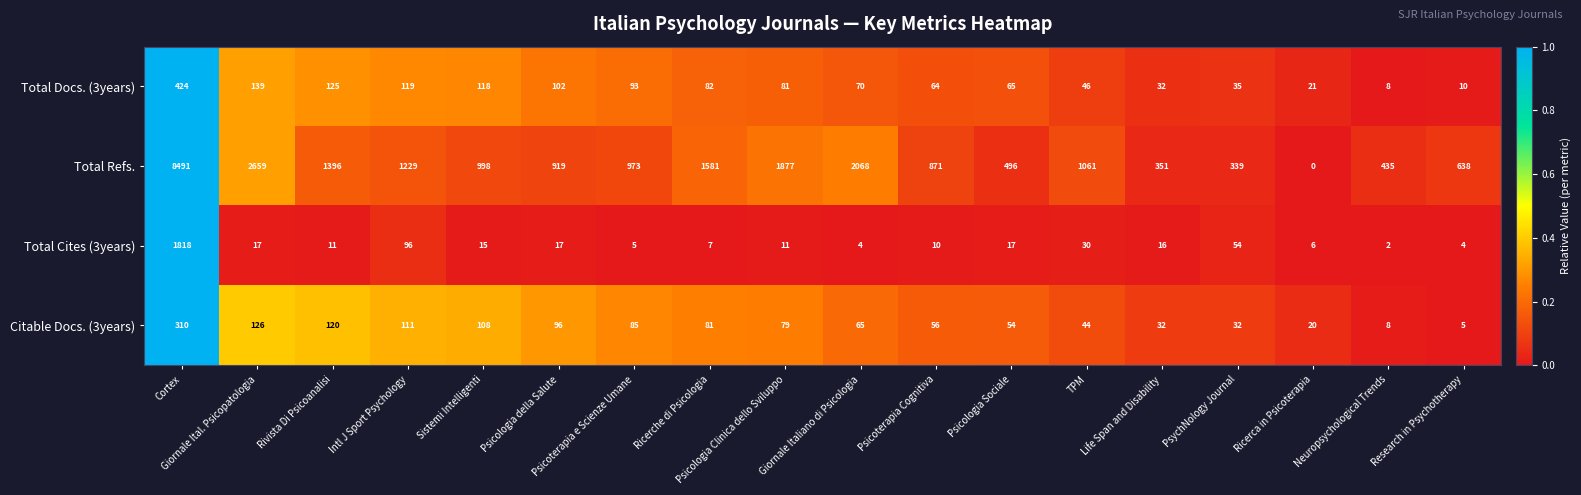

What is the maximum value for Citable Docs. (3years)?

310